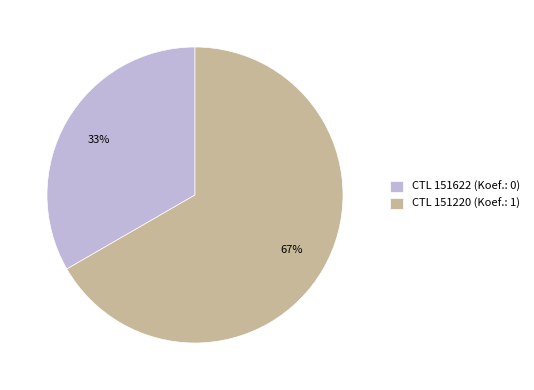

Is the sum of CTL 151622 (Koef.: 0) and CTL 151220 (Koef.: 1) greater than half?

Yes